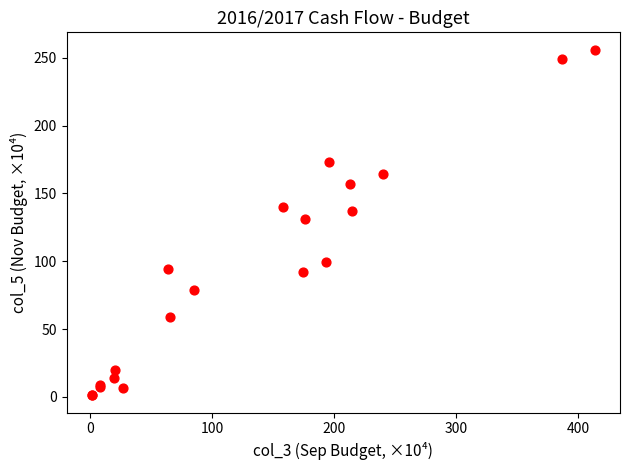

What Y value in the scatter plot is closest to 128?

131.2